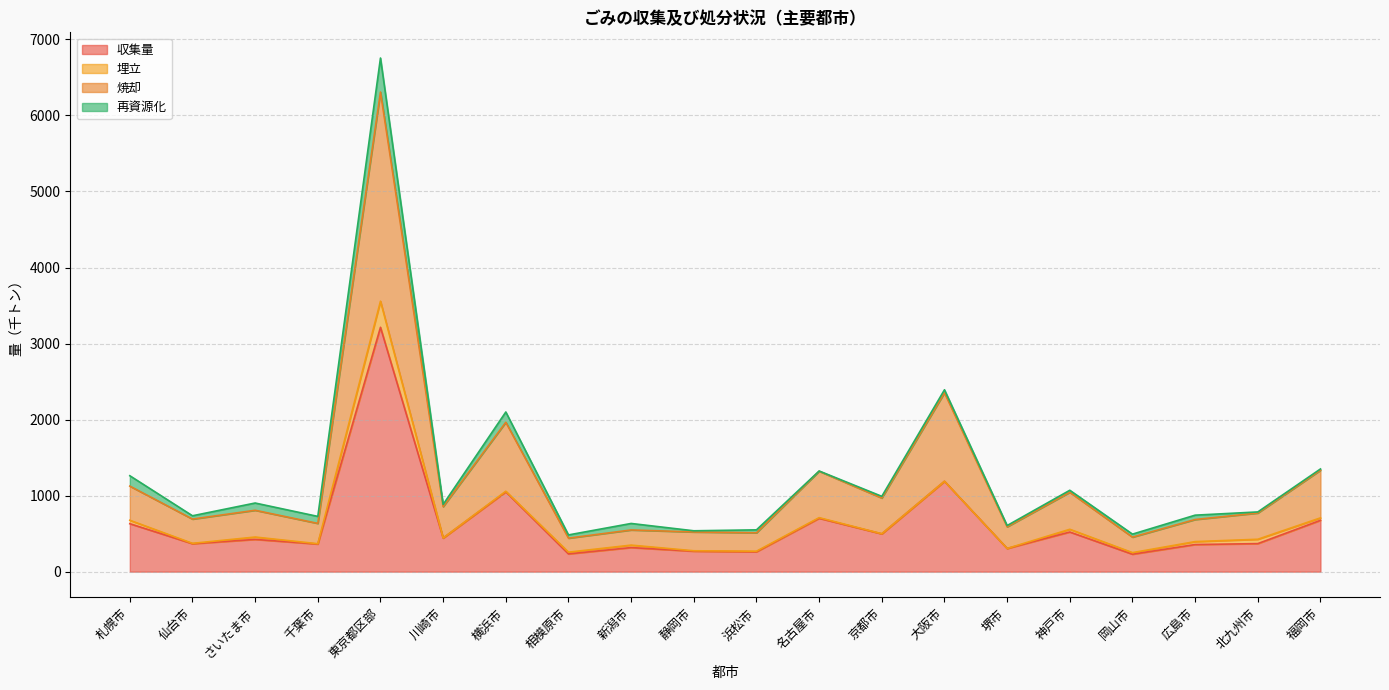

What is the total value across all series at 新潟市?

633.8